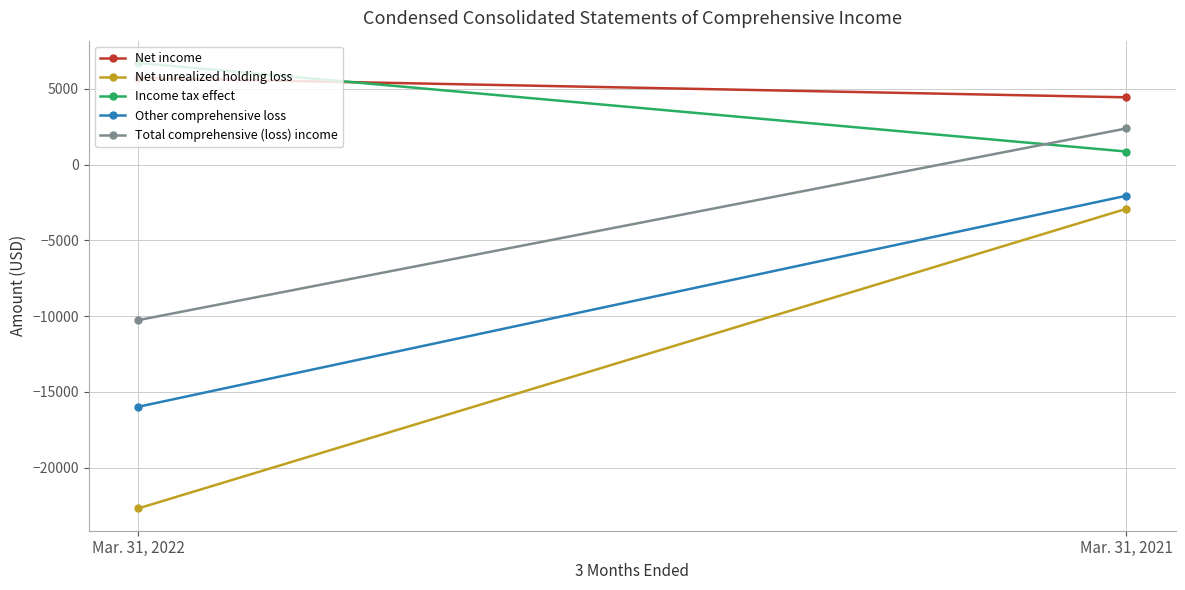

What is the difference between the Other comprehensive loss values at Mar. 31, 2022 and Mar. 31, 2021?

13929